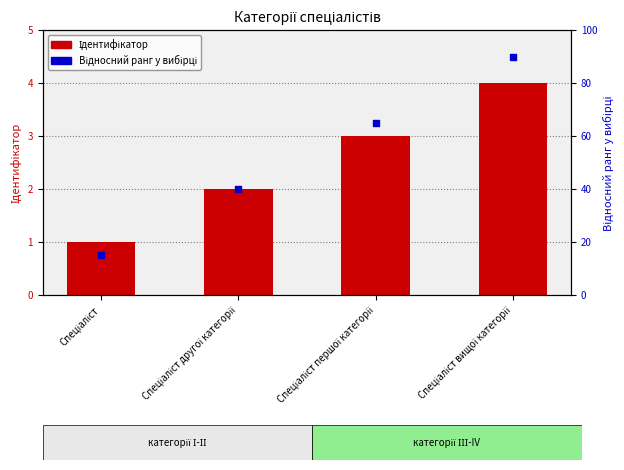

Which series contains the lowest Y value?

Ідентифікатор